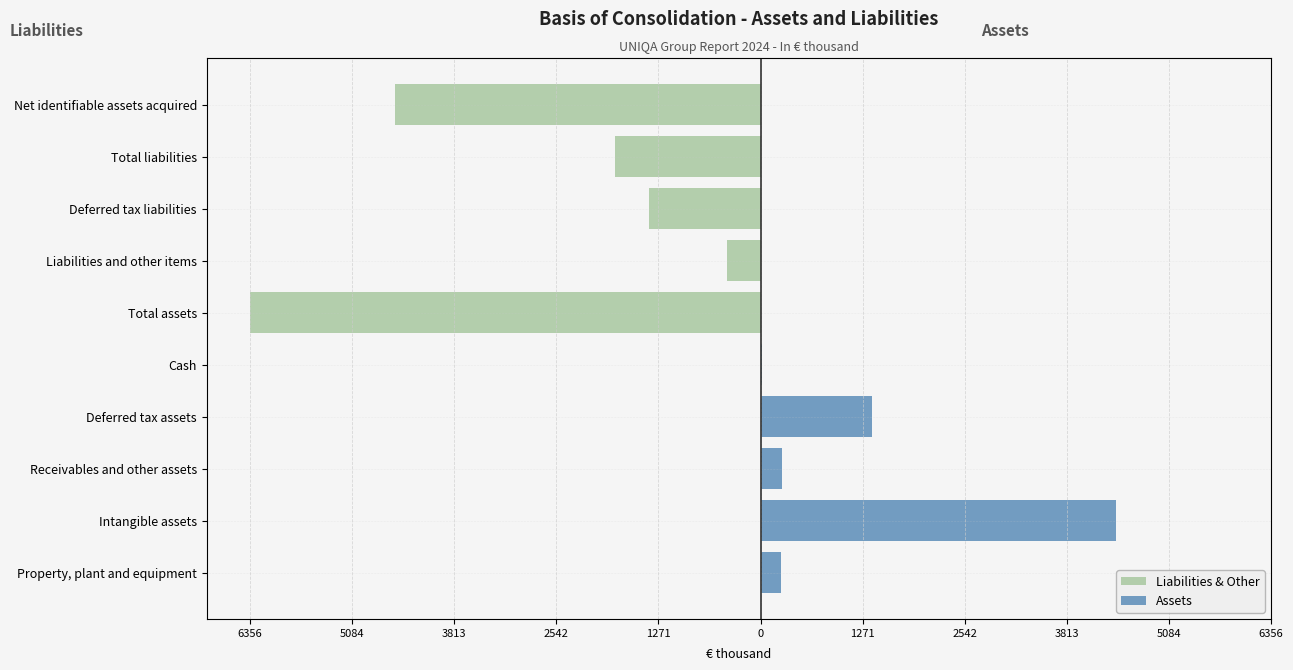

Are the bars horizontal?

Yes